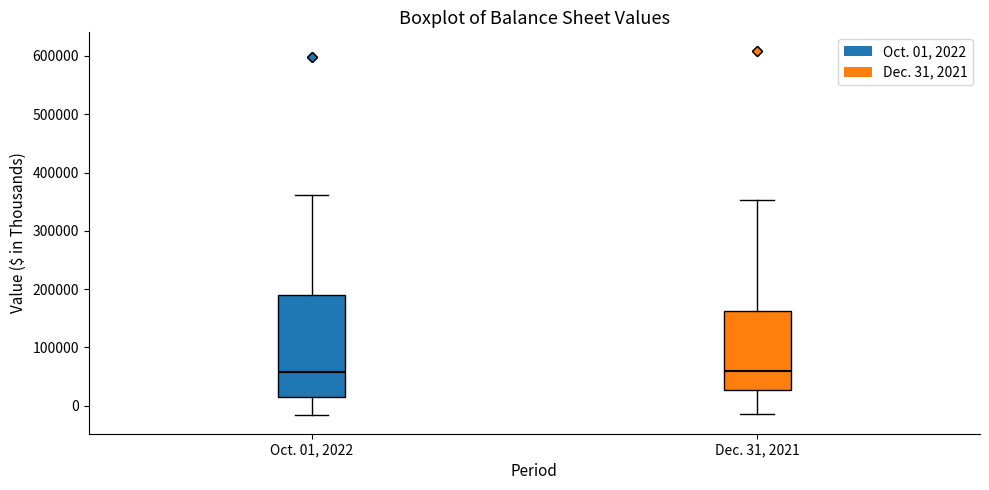

Reading left to right, transcribe this box plot: for each box, give where its median line is, the range the box spans, and where its two whiskers end, as read against the y-axis. The values are not printed on the chart, so give them approximately, as read against the axis.

Oct. 01, 2022: median 60000, box 10000 to 190000, whiskers -20000 to 360000
Dec. 31, 2021: median 60000, box 30000 to 160000, whiskers -10000 to 350000